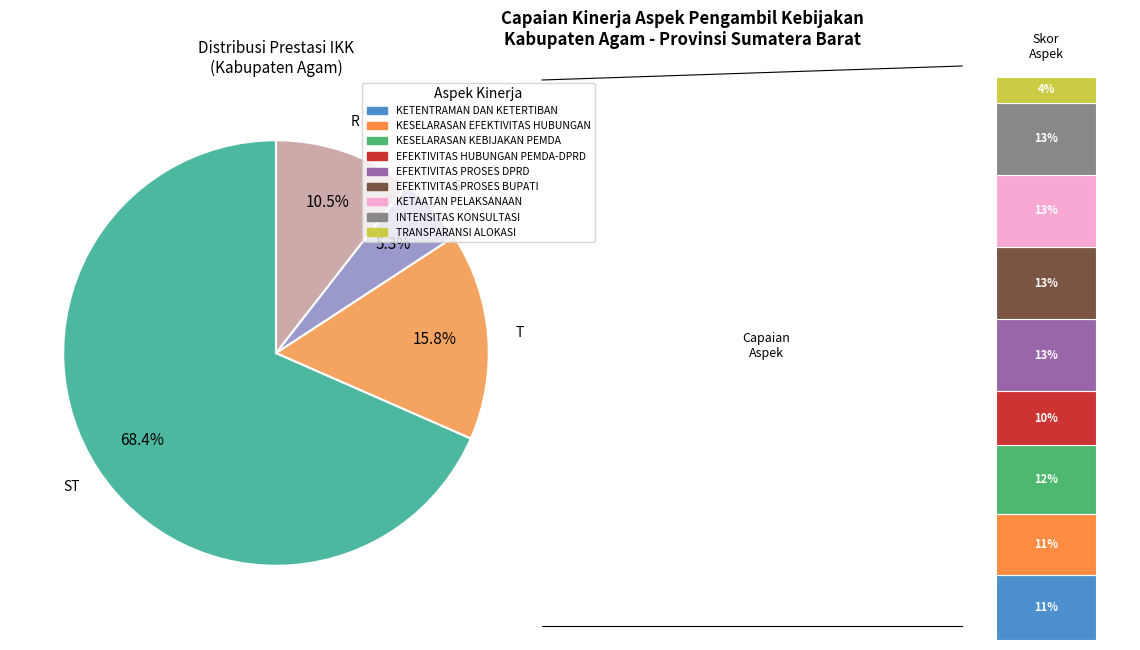

To the nearest percent, what percentage of the pie is T?

16%